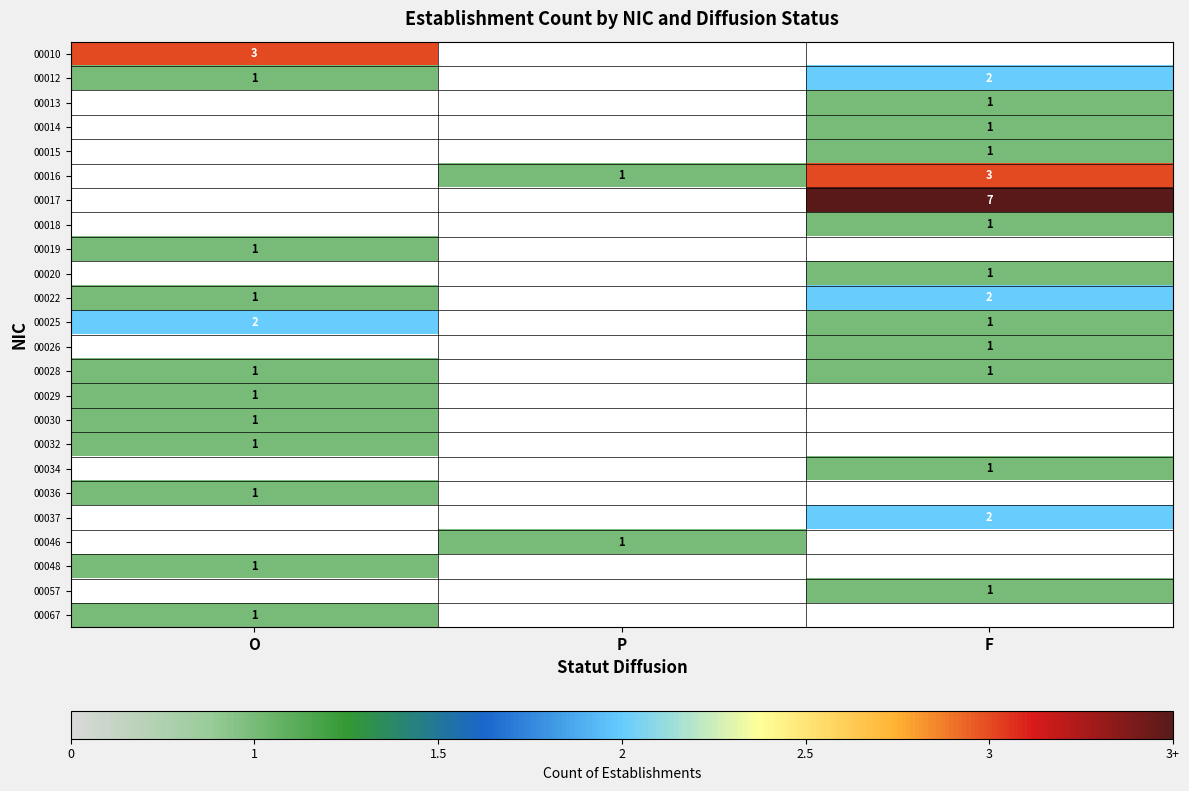

Which has a higher value, P or O?

O